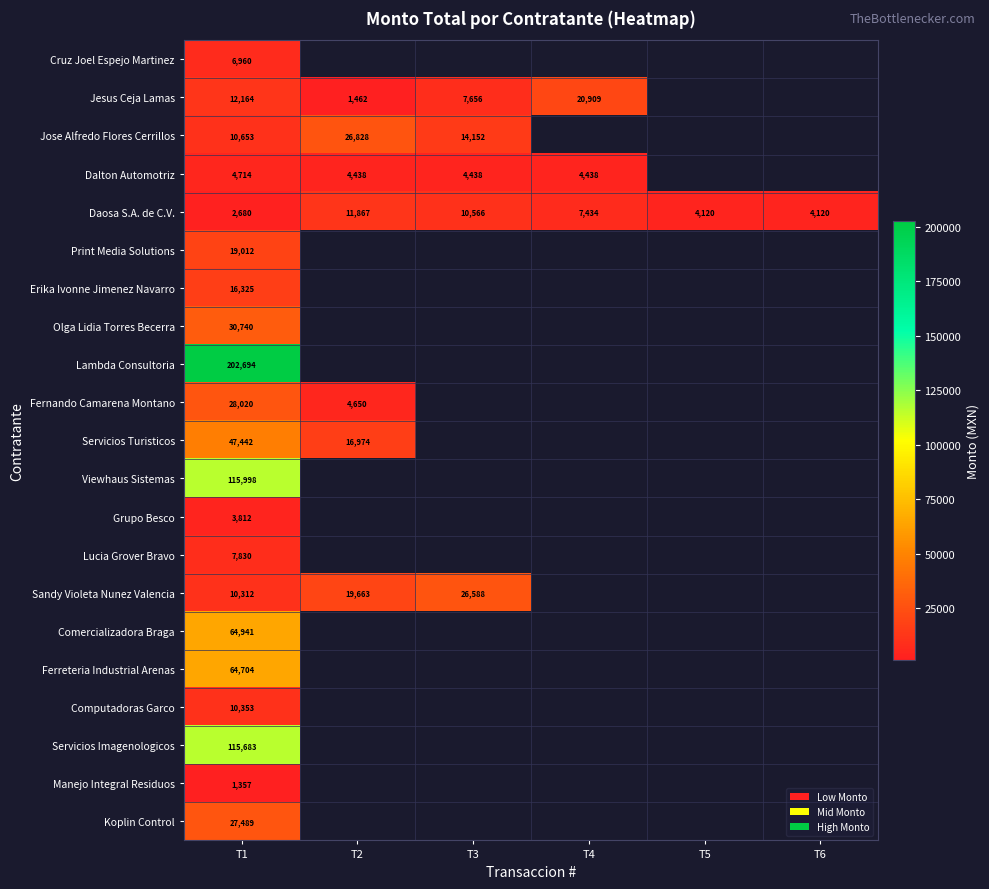

True or false: Servicios Turisticos has a value of 78126 at T1.

False